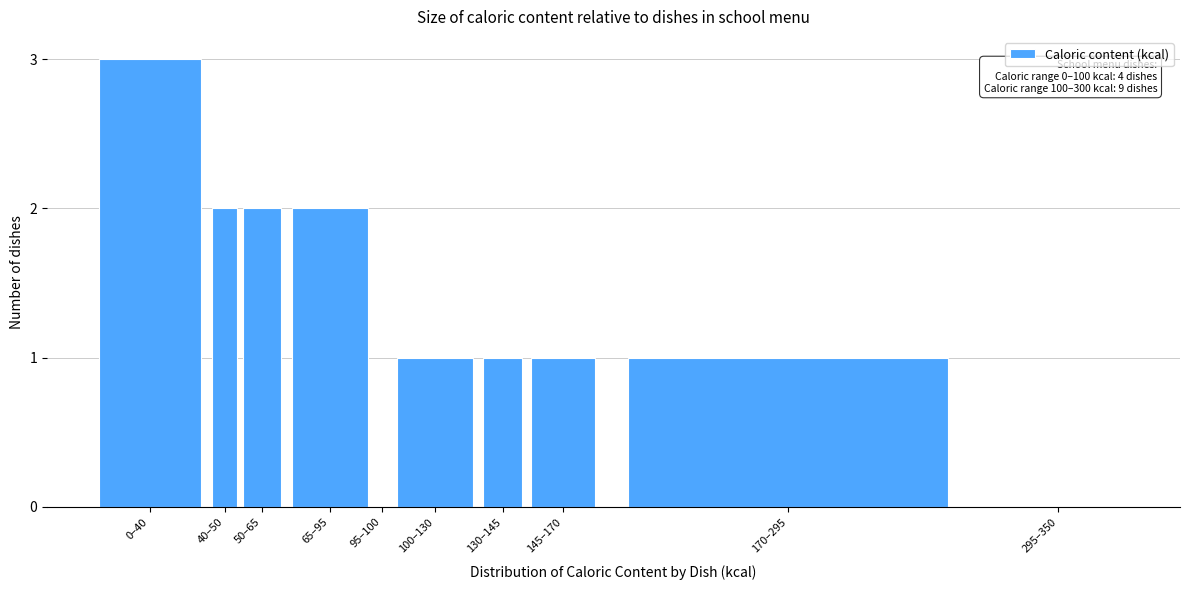

Reading right to left, transcribe all the data shown in this chart.

295–350=0	170–295=1	145–170=1	130–145=1	100–130=1	95–100=0	65–95=2	50–65=2	40–50=2	0–40=3